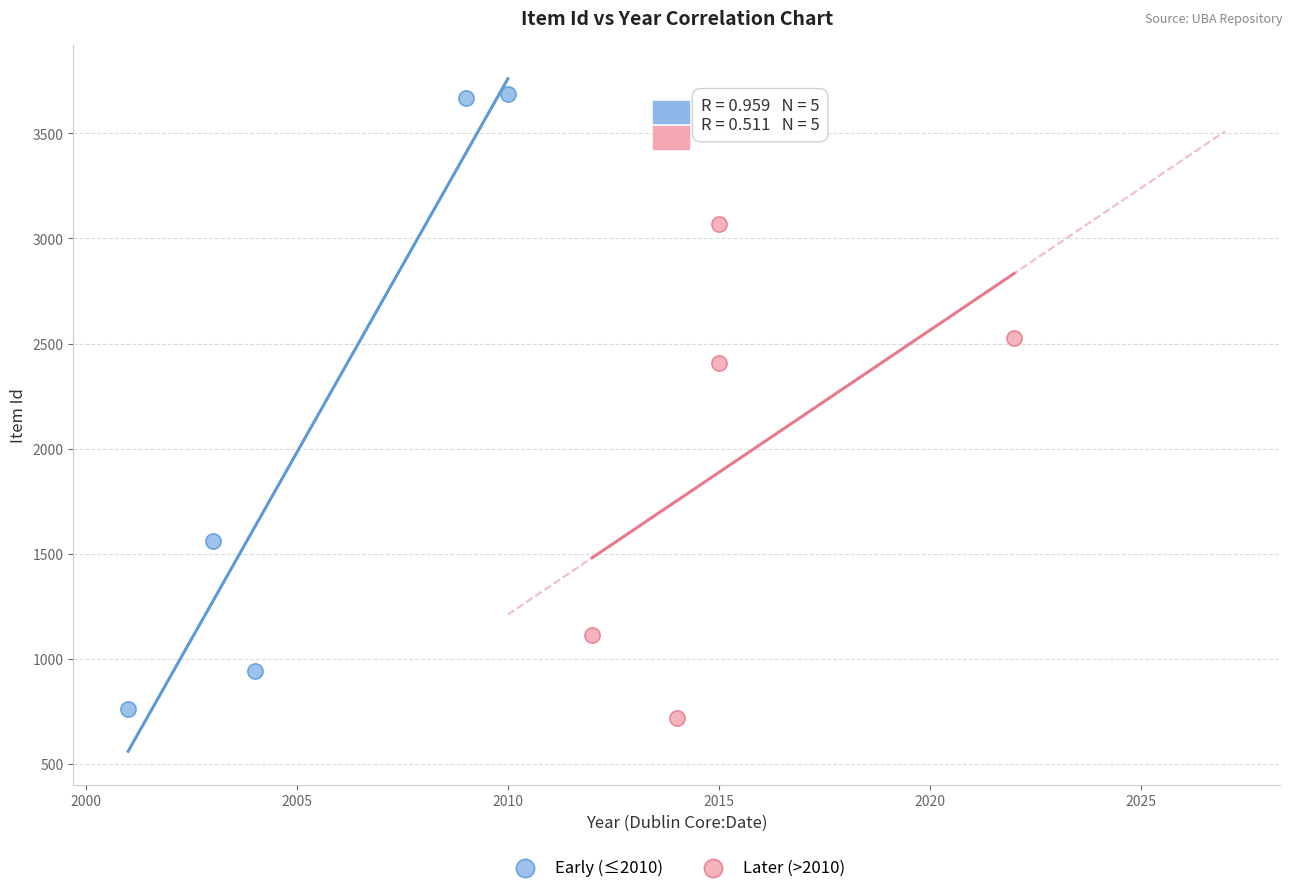

What are all the series names shown in the legend?

Early (≤2010), Later (>2010)